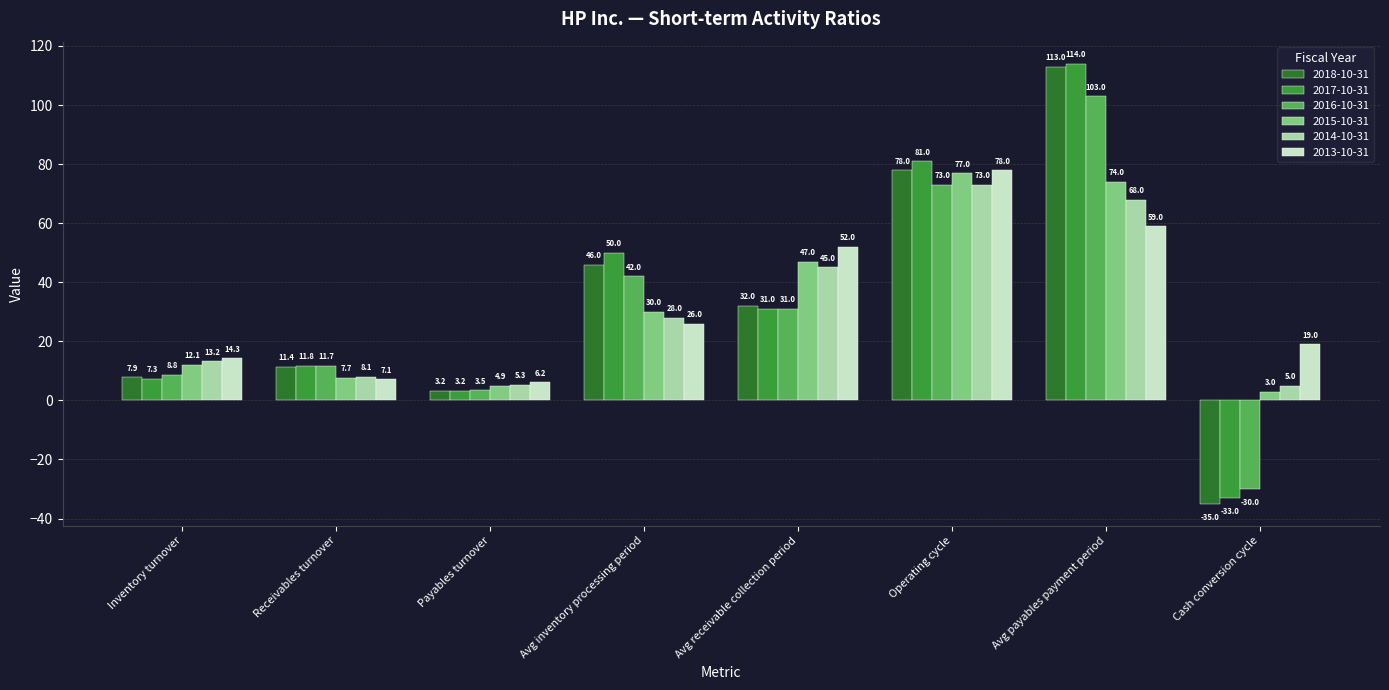

Reading right to left, what are all the values shown in this chart?

2018-10-31: Cash conversion cycle=-35.0	Avg payables payment period=113.0	Operating cycle=78.0	Avg receivable collection period=32.0	Avg inventory processing period=46.0	Payables turnover=3.2	Receivables turnover=11.4	Inventory turnover=7.9
2017-10-31: Cash conversion cycle=-33.0	Avg payables payment period=114.0	Operating cycle=81.0	Avg receivable collection period=31.0	Avg inventory processing period=50.0	Payables turnover=3.2	Receivables turnover=11.8	Inventory turnover=7.3
2016-10-31: Cash conversion cycle=-30.0	Avg payables payment period=103.0	Operating cycle=73.0	Avg receivable collection period=31.0	Avg inventory processing period=42.0	Payables turnover=3.5	Receivables turnover=11.7	Inventory turnover=8.8
2015-10-31: Cash conversion cycle=3.0	Avg payables payment period=74.0	Operating cycle=77.0	Avg receivable collection period=47.0	Avg inventory processing period=30.0	Payables turnover=4.9	Receivables turnover=7.7	Inventory turnover=12.1
2014-10-31: Cash conversion cycle=5.0	Avg payables payment period=68.0	Operating cycle=73.0	Avg receivable collection period=45.0	Avg inventory processing period=28.0	Payables turnover=5.3	Receivables turnover=8.1	Inventory turnover=13.2
2013-10-31: Cash conversion cycle=19.0	Avg payables payment period=59.0	Operating cycle=78.0	Avg receivable collection period=52.0	Avg inventory processing period=26.0	Payables turnover=6.2	Receivables turnover=7.1	Inventory turnover=14.3